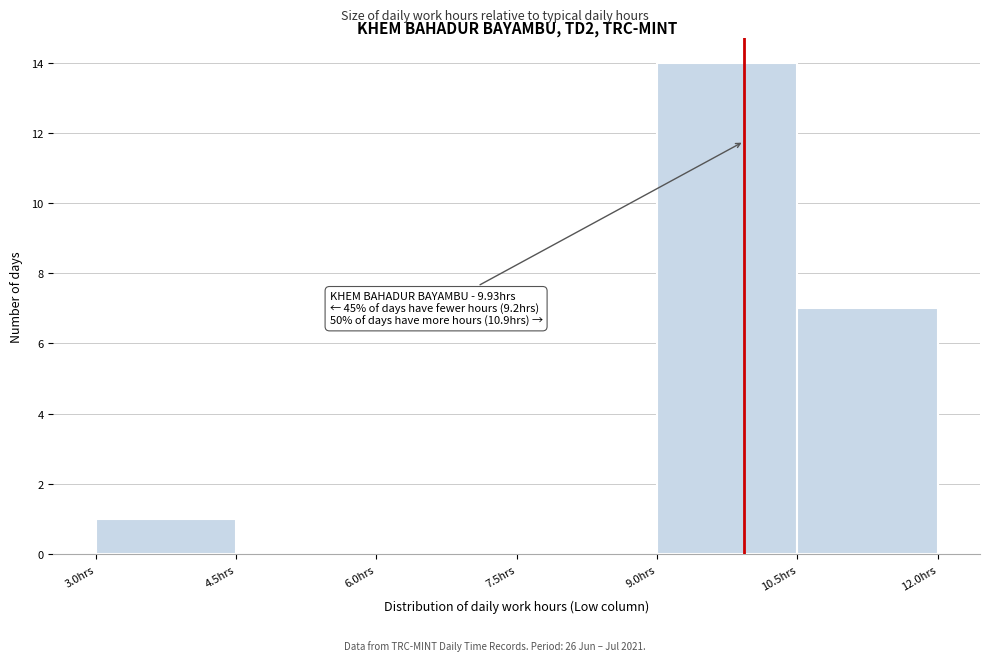

Which range on the x-axis has the tallest bar?

9.0 to 10.5